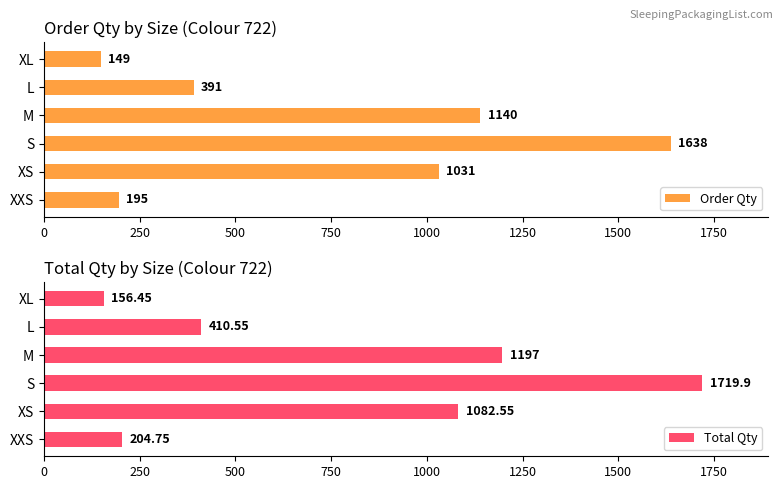

The value of Order Qty at M is 1803.1. True or false?

False